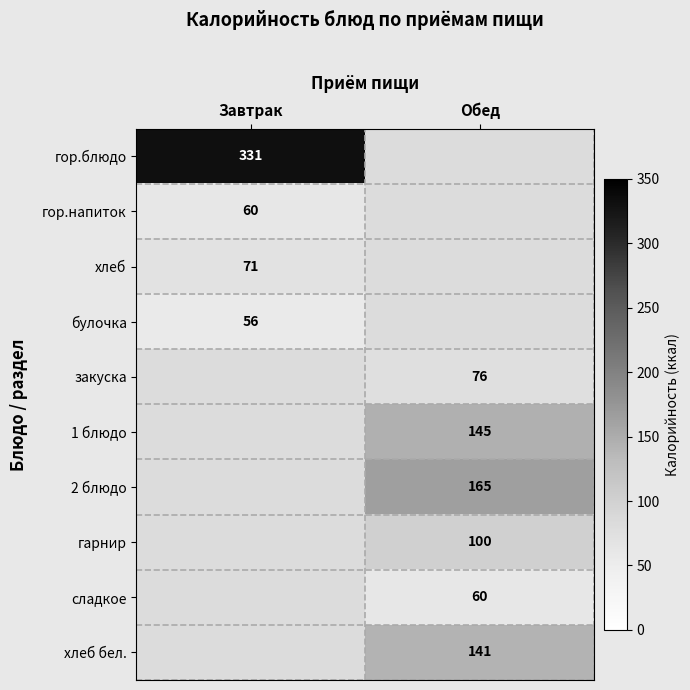

Is the value of хлеб бел. at Обед greater than the value of 1 блюдо at Обед?

No